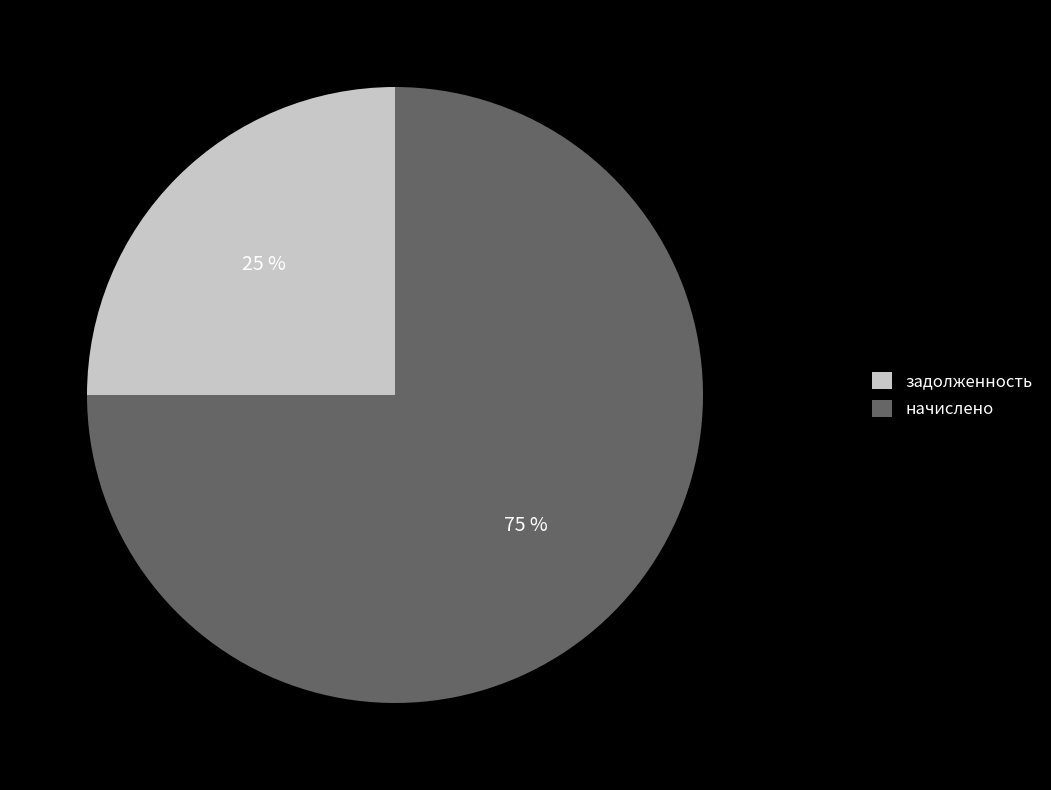

What percentage is the начислено slice, to the nearest percent?

75%